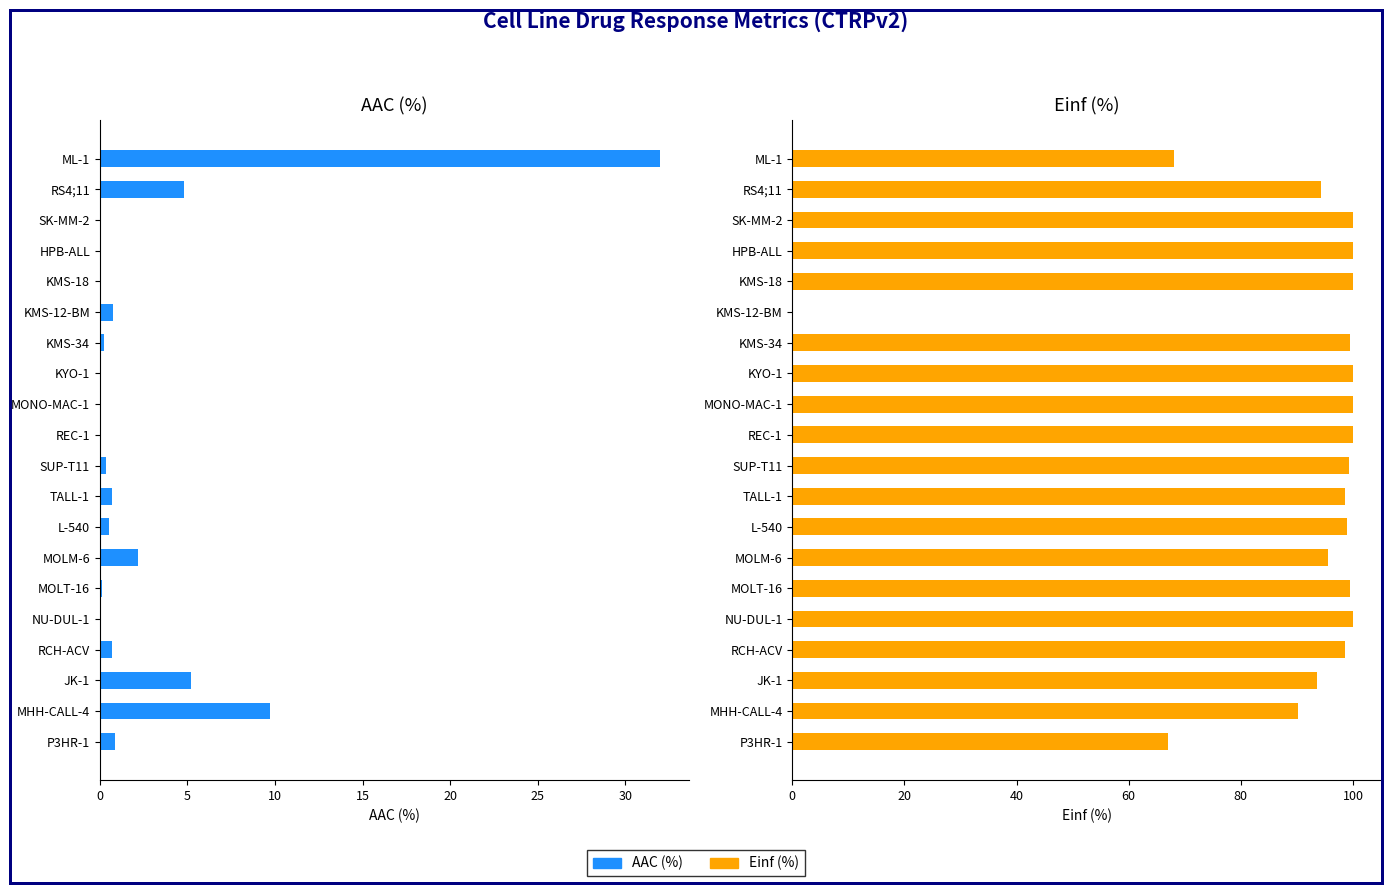

What are all the series names shown in the legend?

AAC (%), Einf (%)